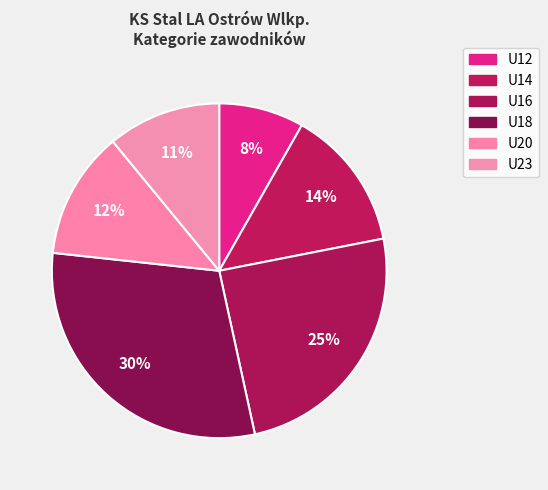

Which has a higher value, U18 or U23?

U18